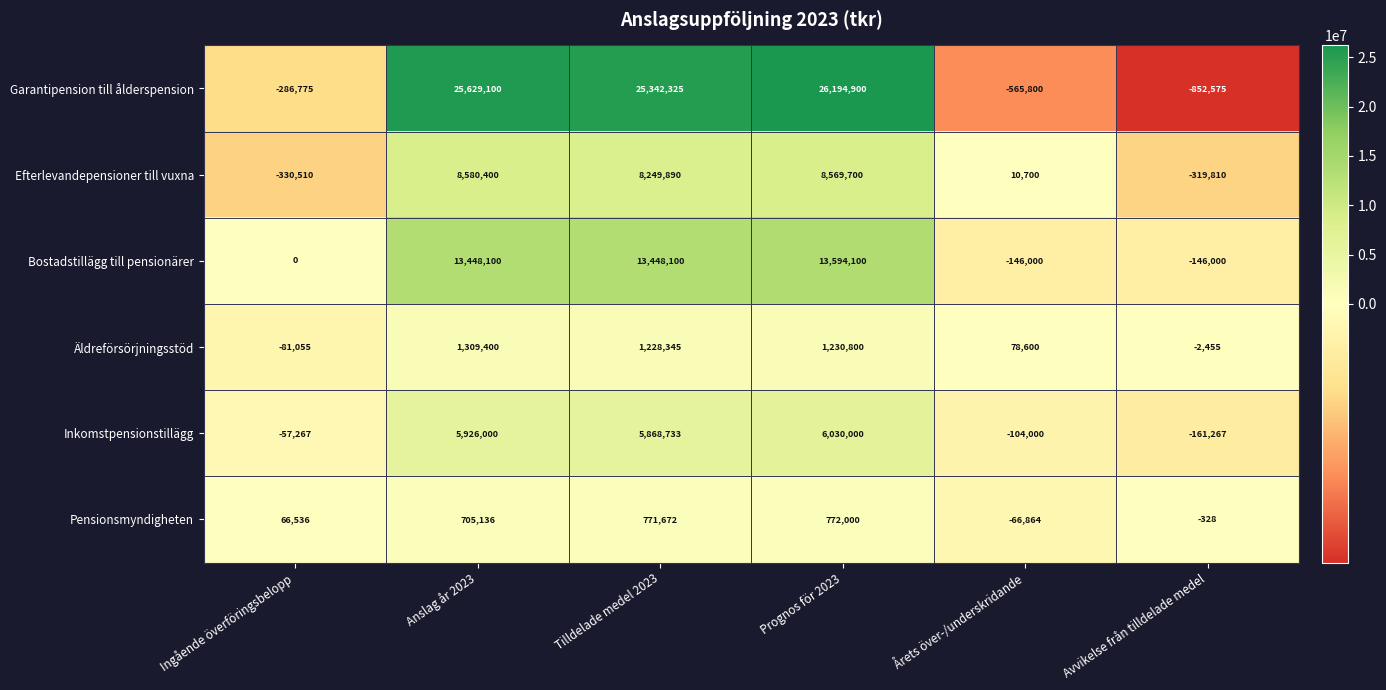

Which category has the lowest value across all series?

Avvikelse från tilldelade medel